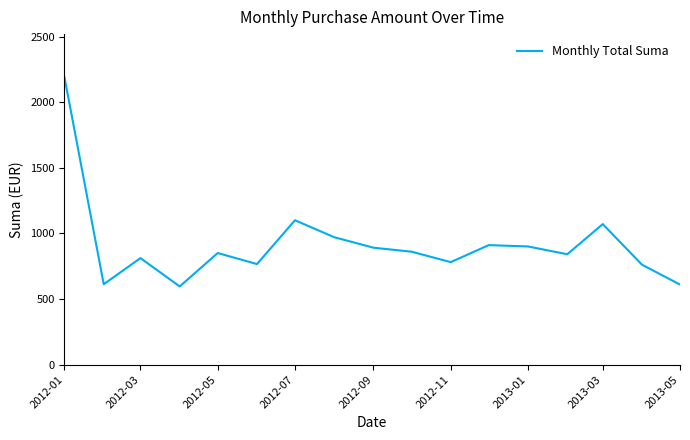

What is the smallest value displayed?

596.0